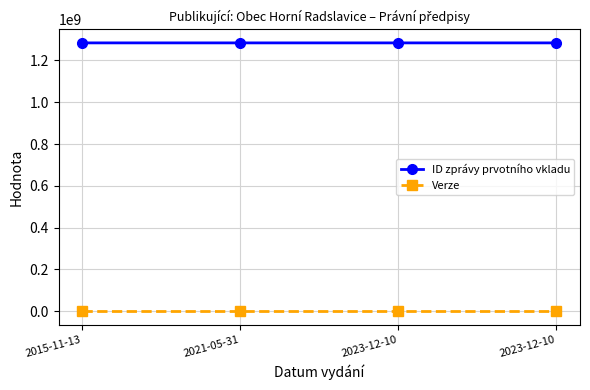

What are all the series names shown in the legend?

ID zprávy prvotního vkladu, Verze